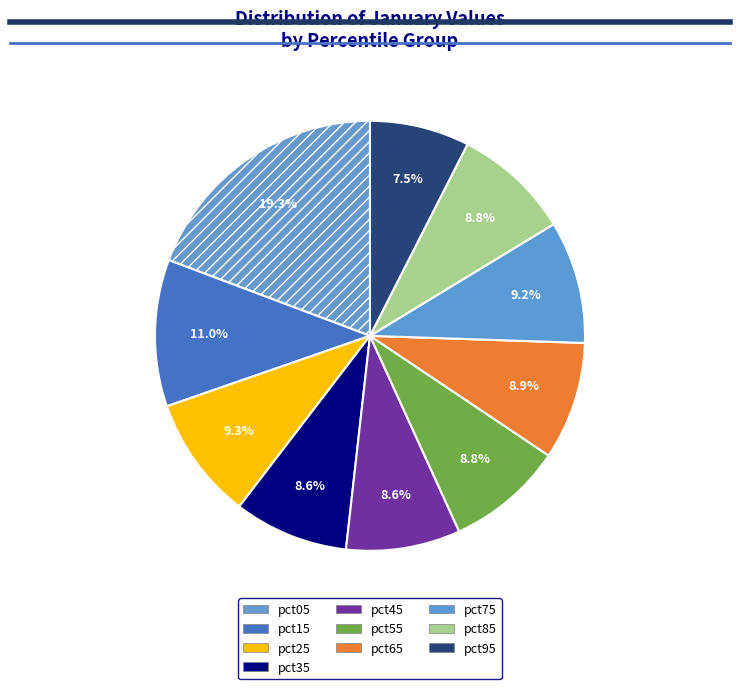

How many slices are in this pie chart?

10